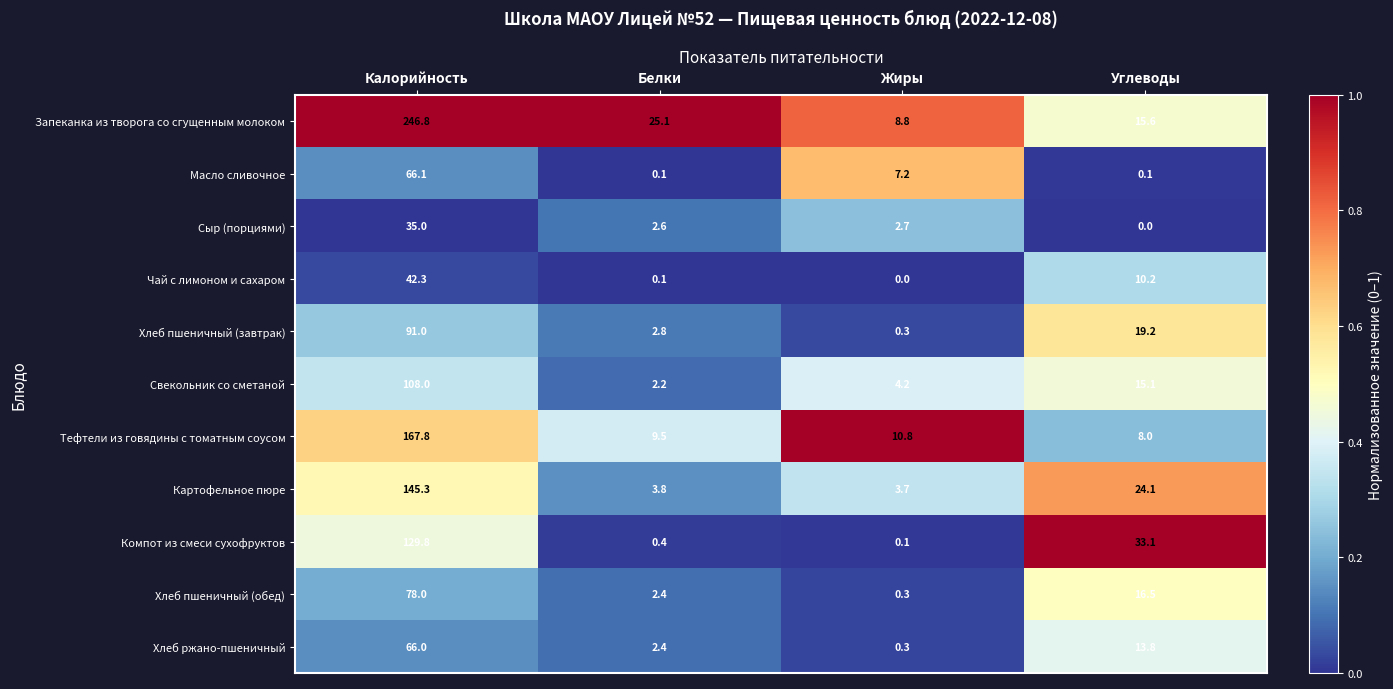

At which label is Сыр (порциями) closest to 17?

Жиры